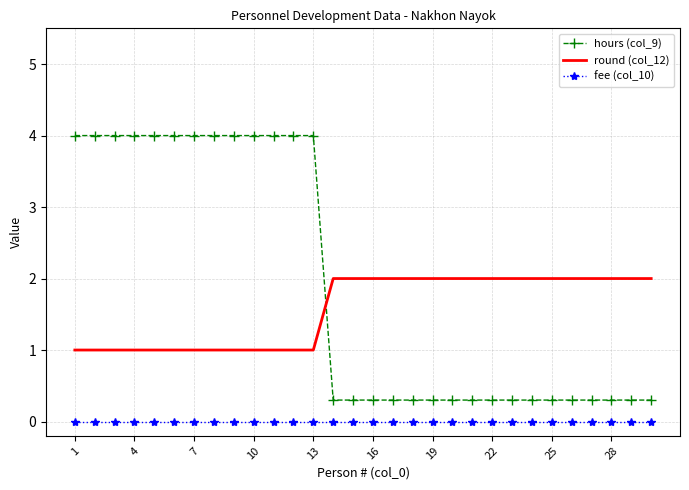

What is the lowest value of the round (col_12) series?

1.0